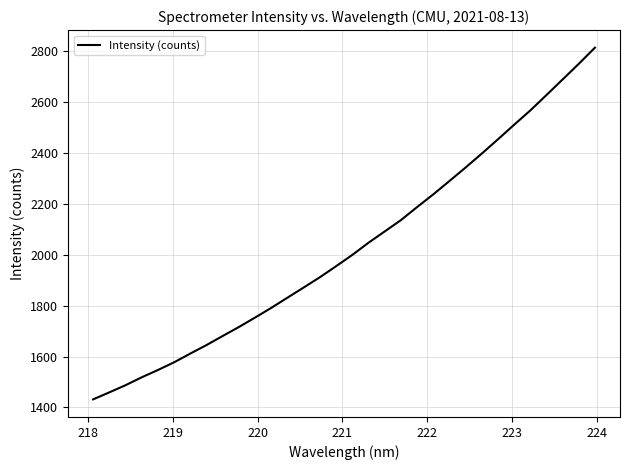

What is the minimum value shown in the chart?

1431.4